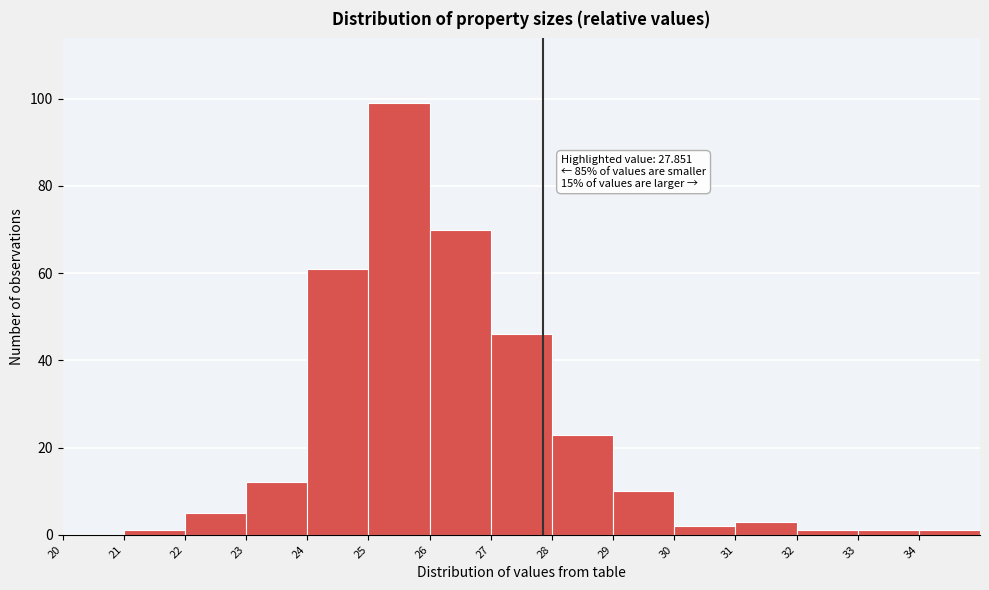

Which range on the x-axis has the tallest bar?

25 to 26